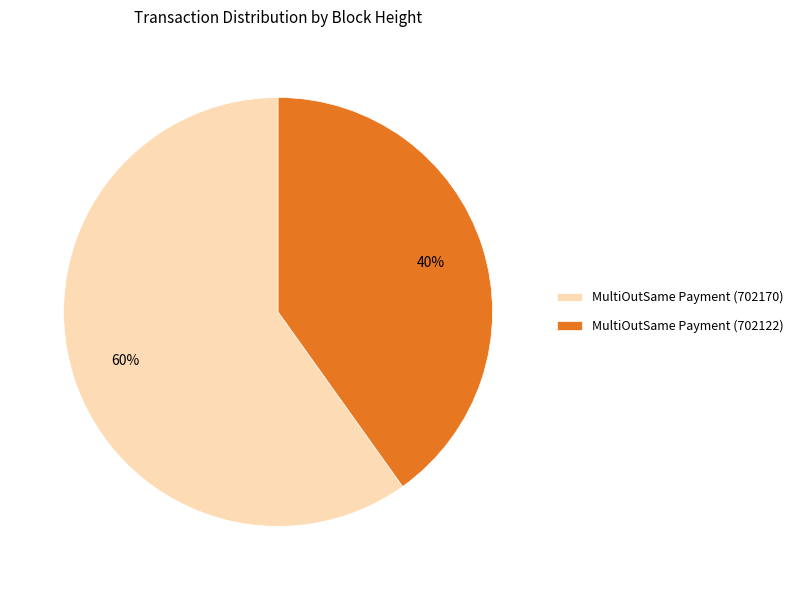

Is MultiOutSame Payment (702122) the majority of the pie?

No